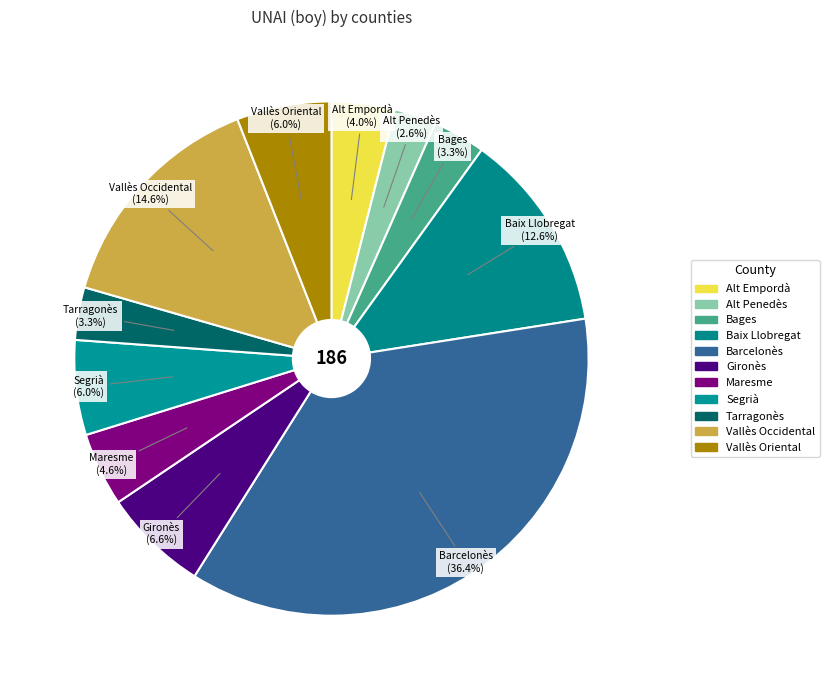

What is the ratio of the value at Vallès Occidental to the value at Bages?

4.4